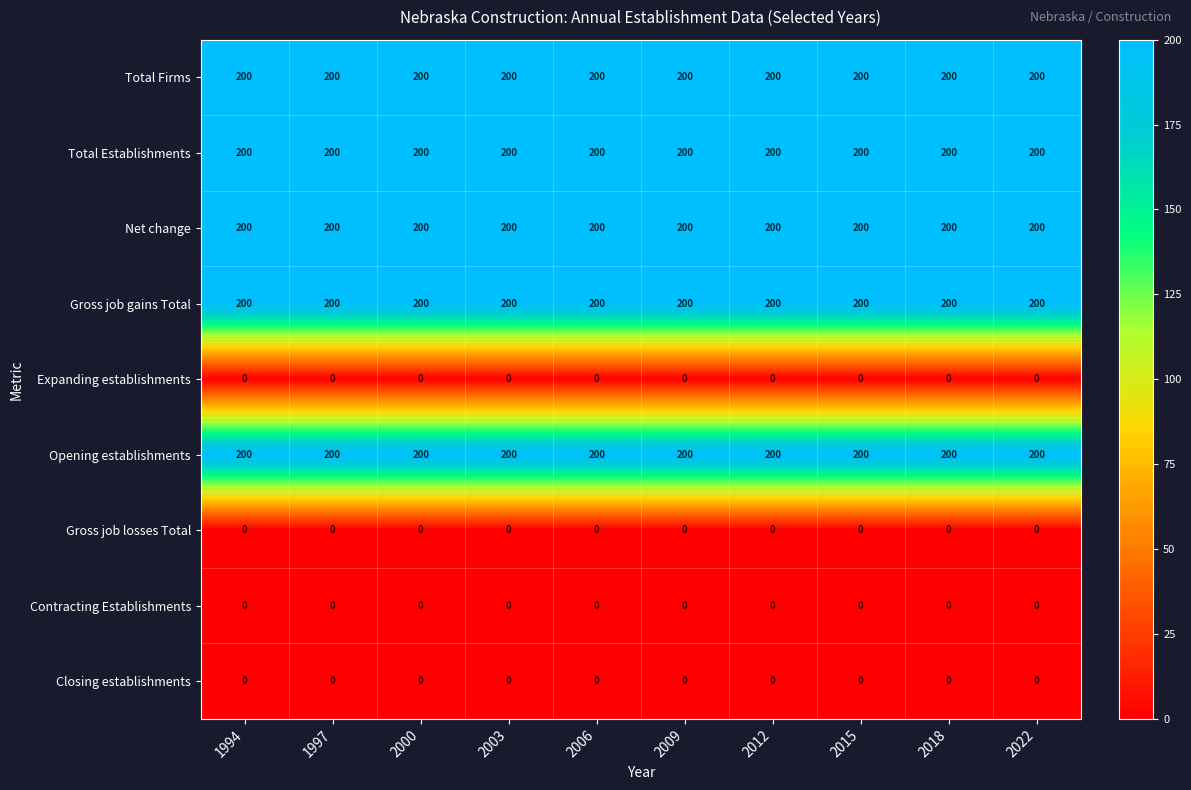

What is the sum of the Total Establishments values at 2009 and 1994?

400